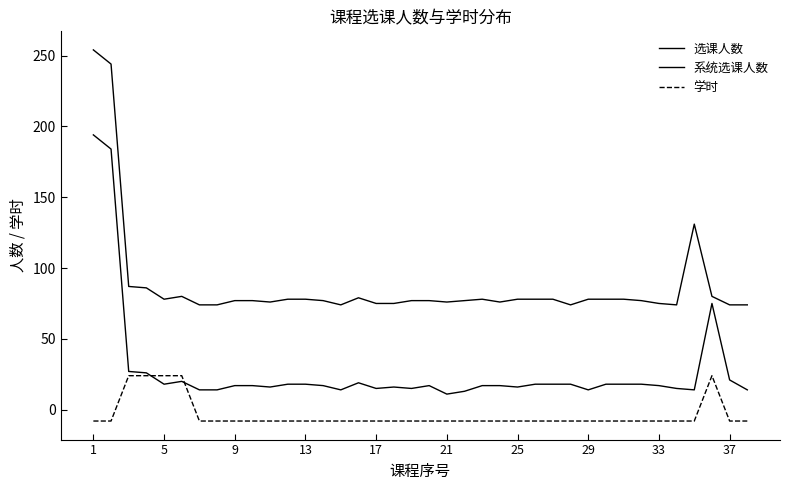

How many negative values does the 学时 series have?

33